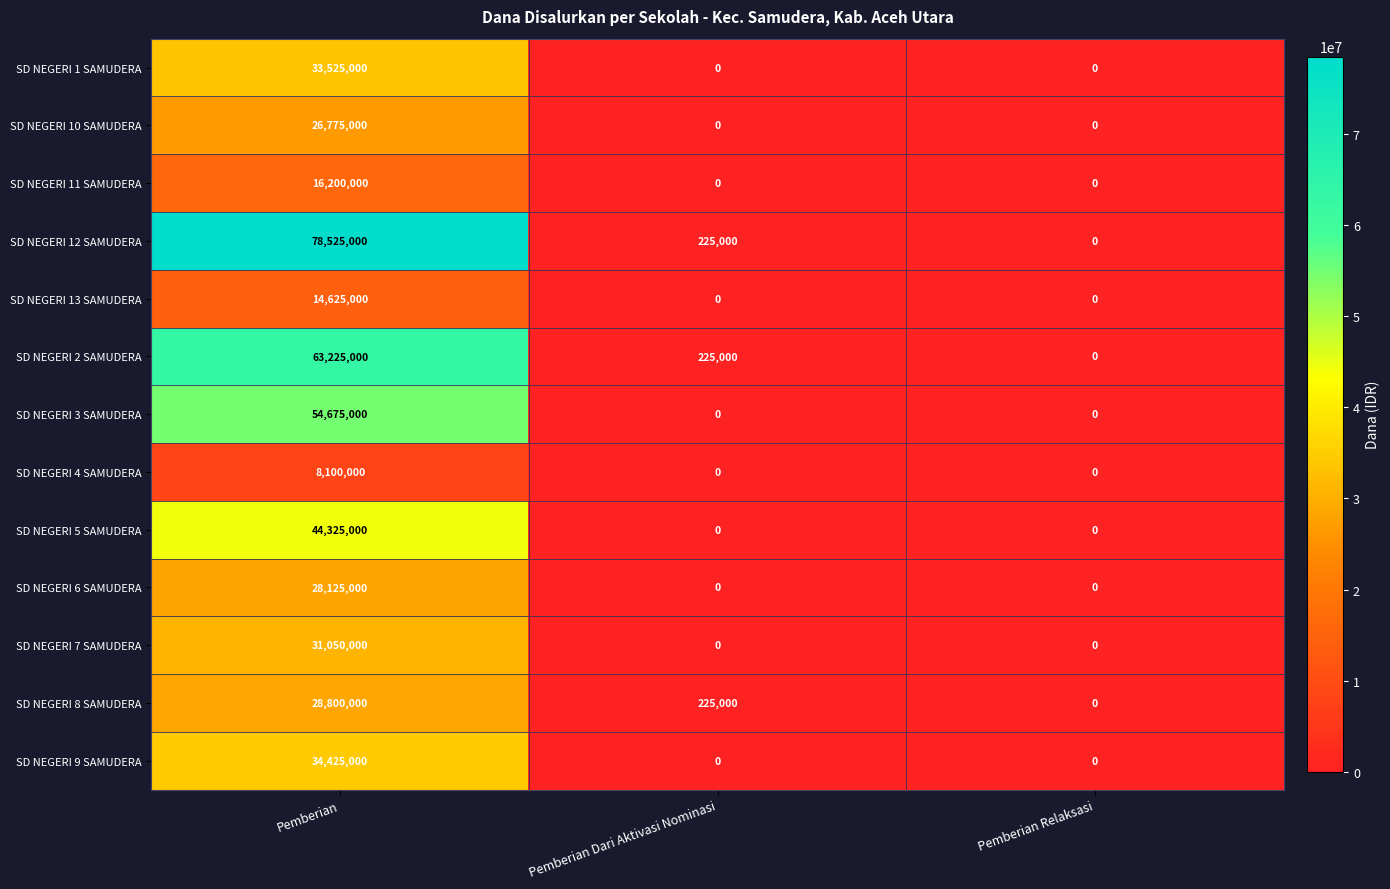

What is the sum of all SD NEGERI 10 SAMUDERA values?

26775000